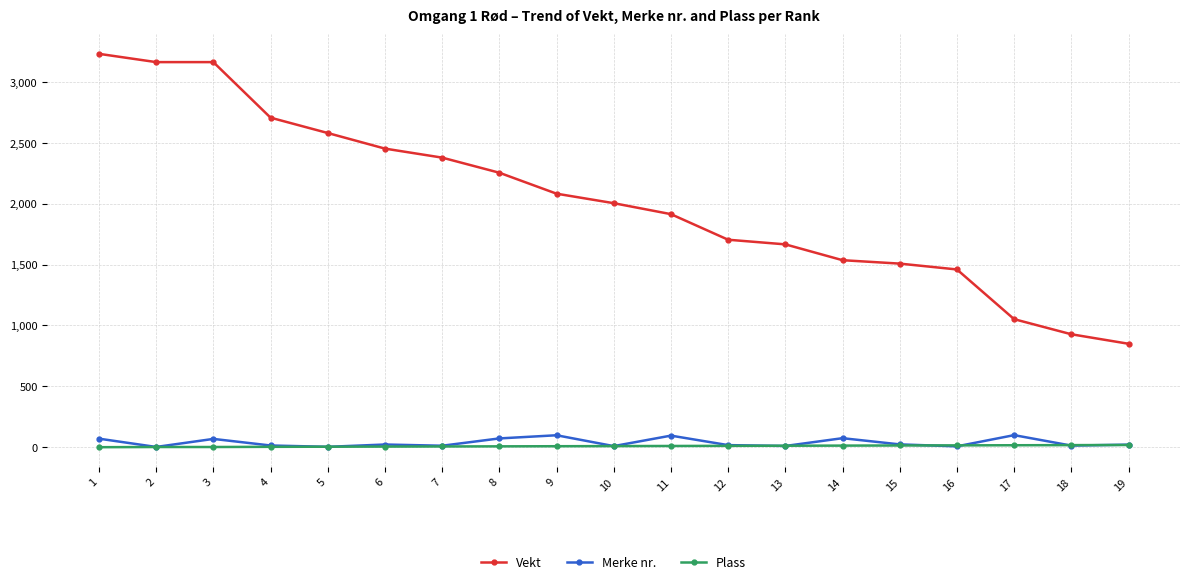

True or false: Plass and Vekt cross at least once.

False